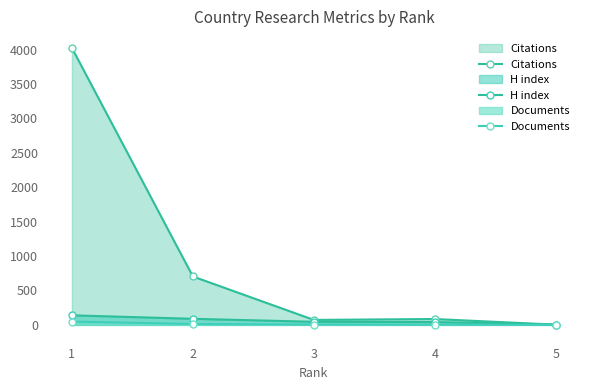

What are all the series names shown in the legend?

Citations, H index, Documents